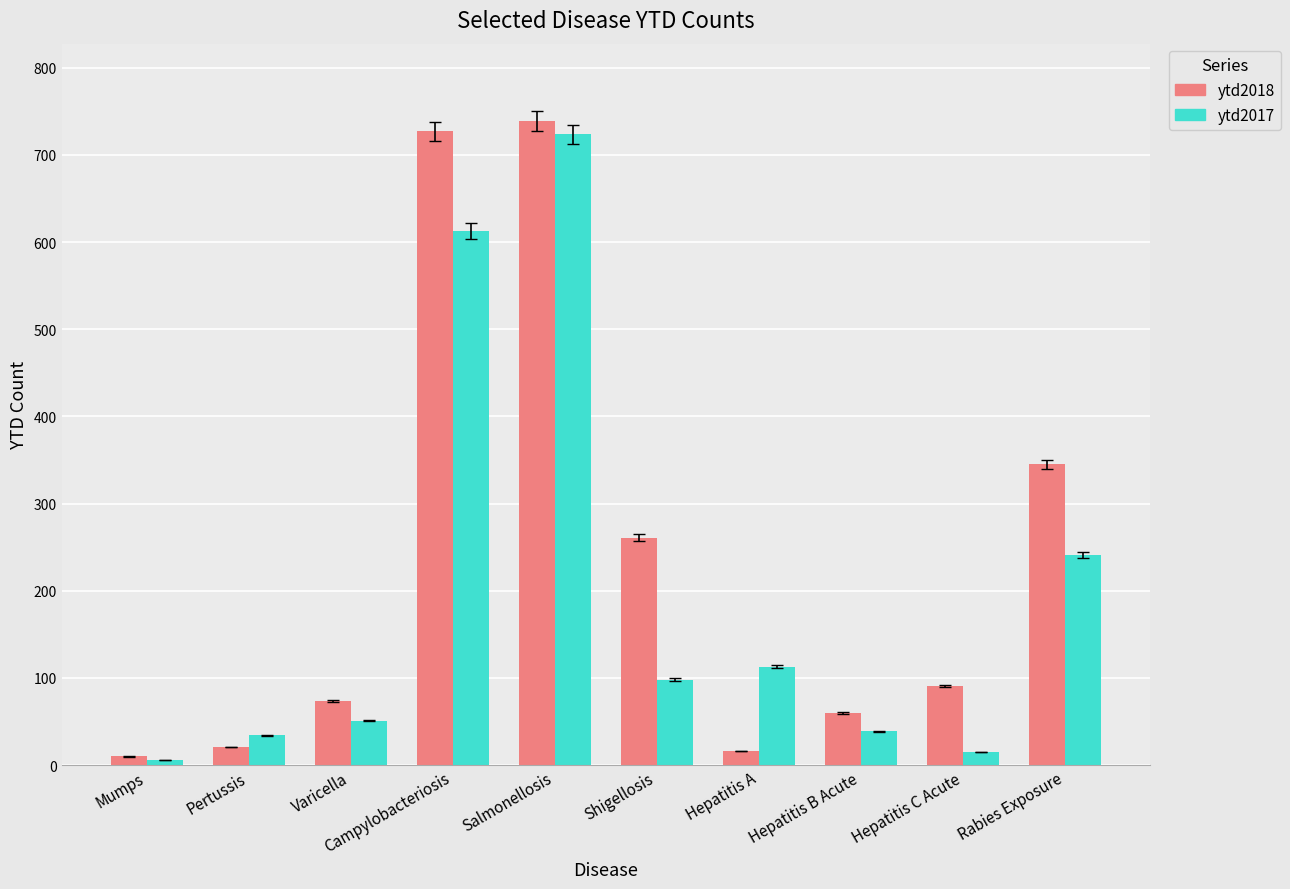

Which series has the largest total across all categories?

ytd2018